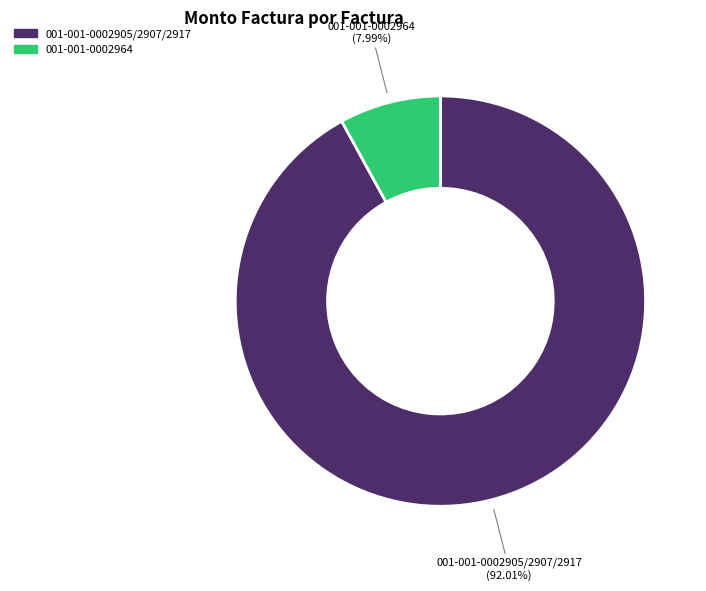

To the nearest percent, what is the combined percentage of 001-001-0002905/2907/2917 and 001-001-0002964?

100%